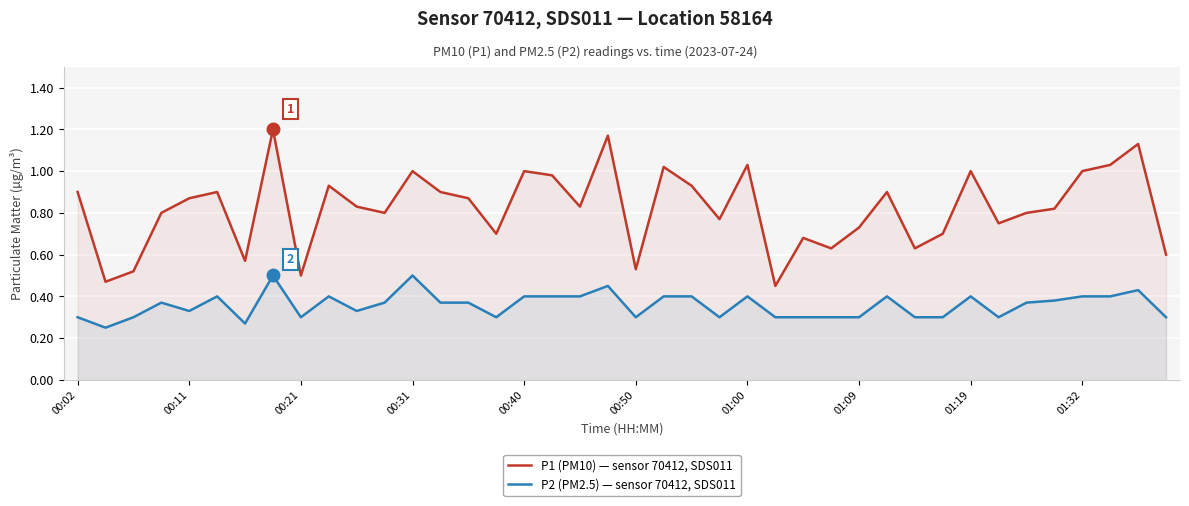

What is the total value across all series at 38?

1.6